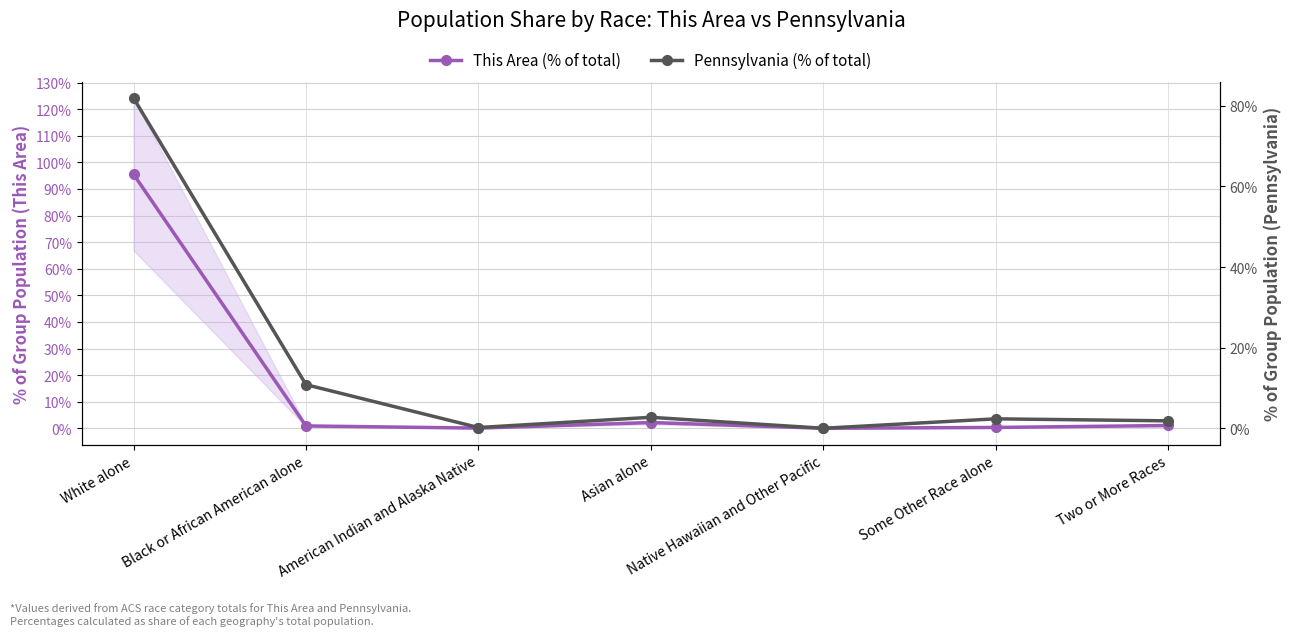

Which series changed the most between Black or African American alone and Asian alone?

Pennsylvania (% of total)